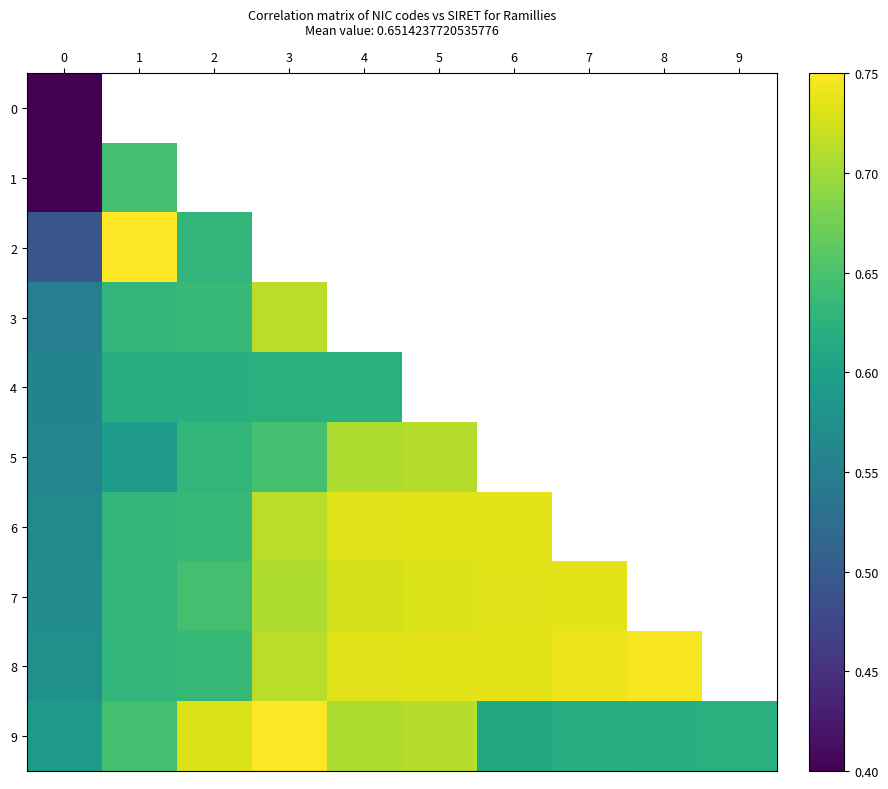

Which has a higher value, 5 or 4?

5